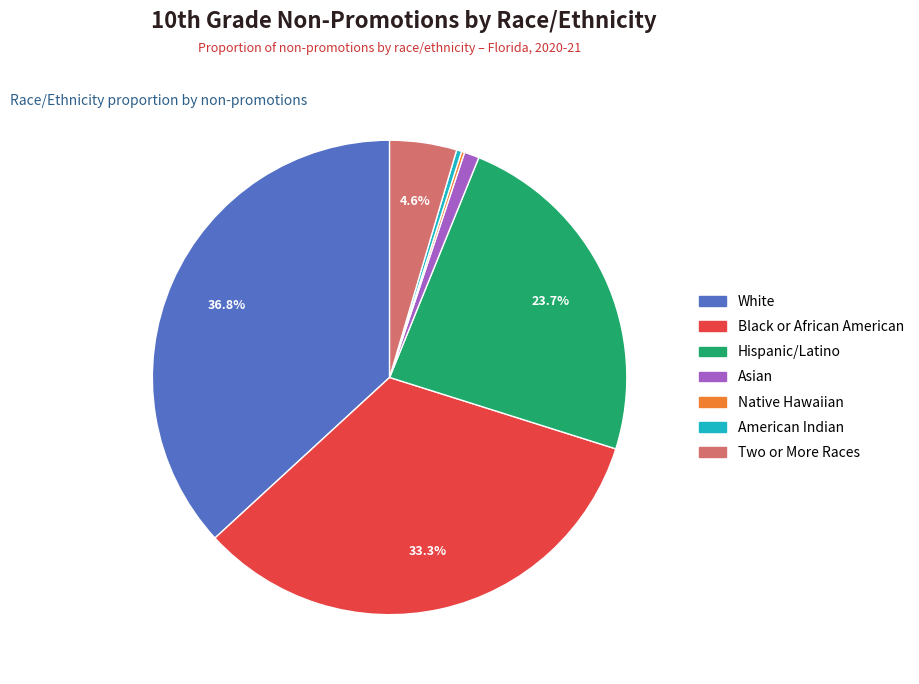

Combined, what portion of the pie is Hispanic/Latino and Two or More Races?

28.3%